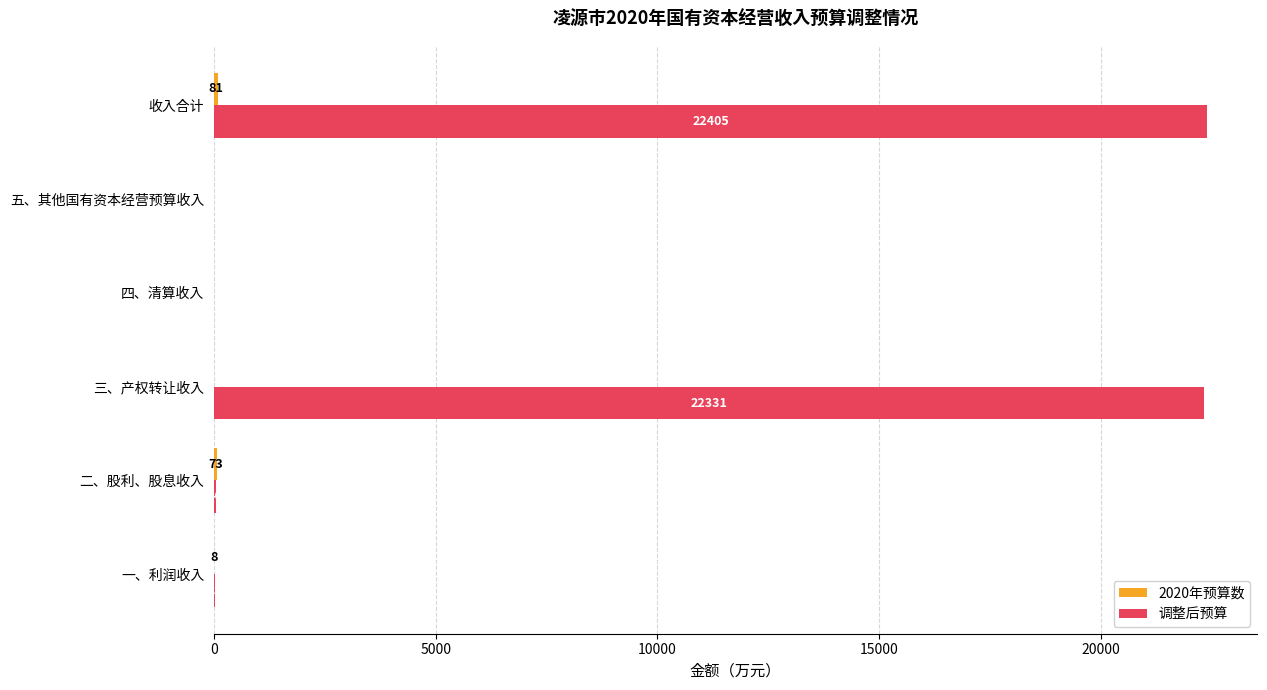

True or false: 调整后预算 has a value of 10485 at 五、其他国有资本经营预算收入.

False